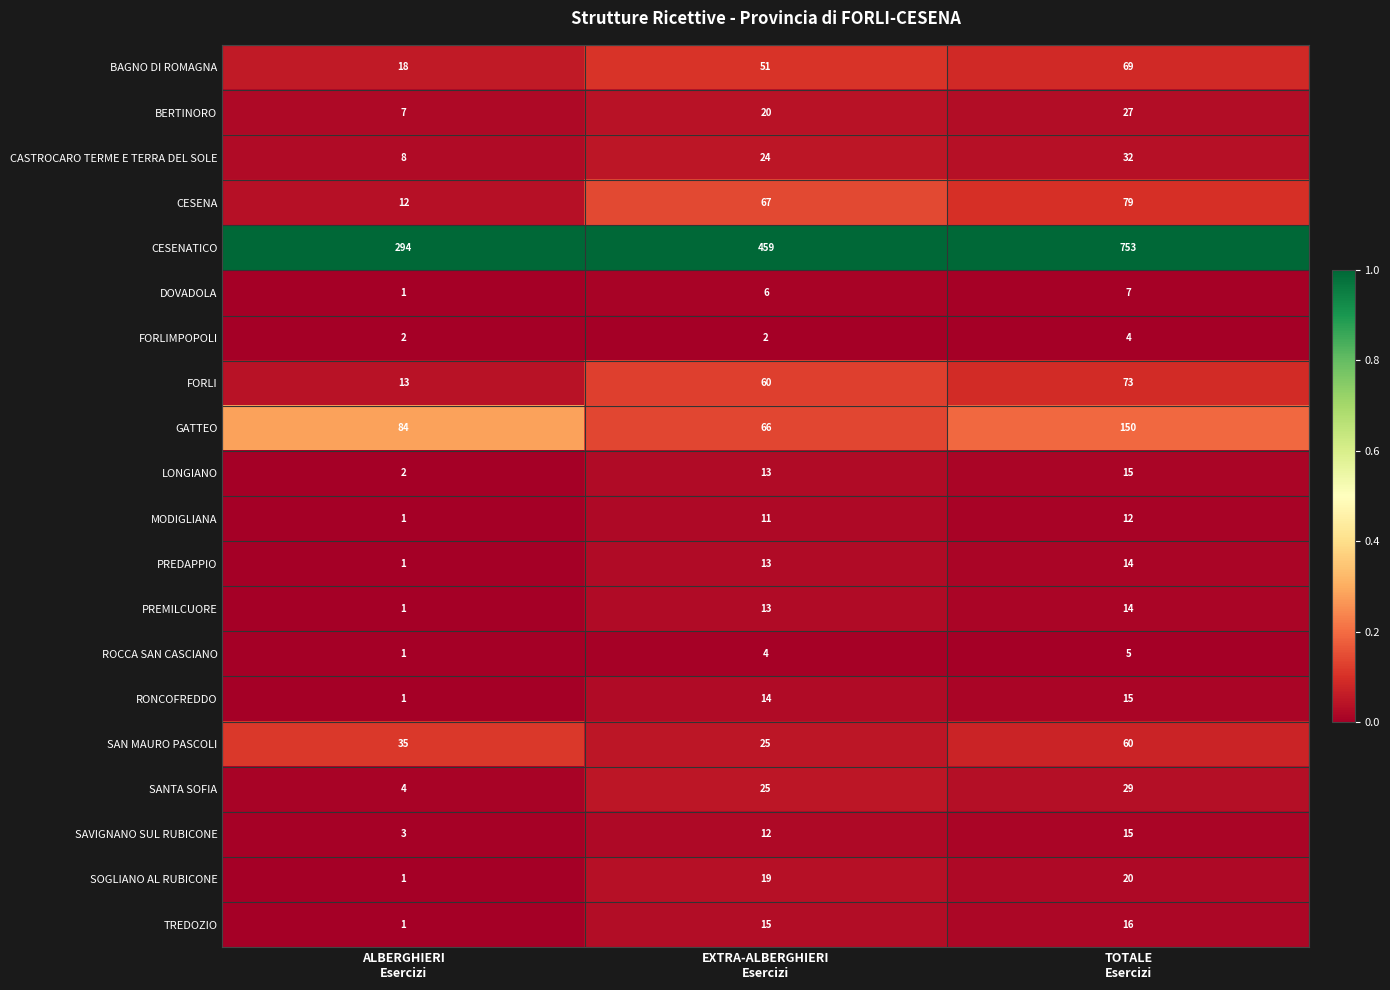

Which series has the largest total across all categories?

CESENATICO